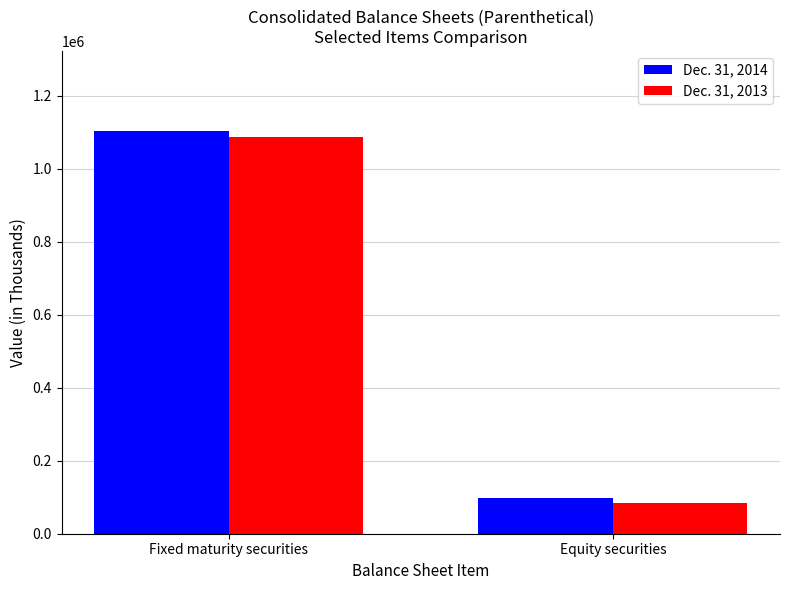

What is the average value of the Dec. 31, 2013 series?

585183